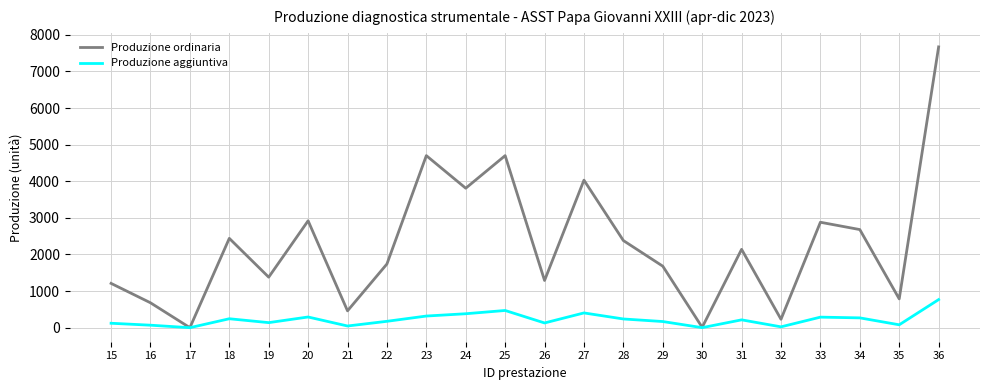

Which category has the highest value across all series?

36